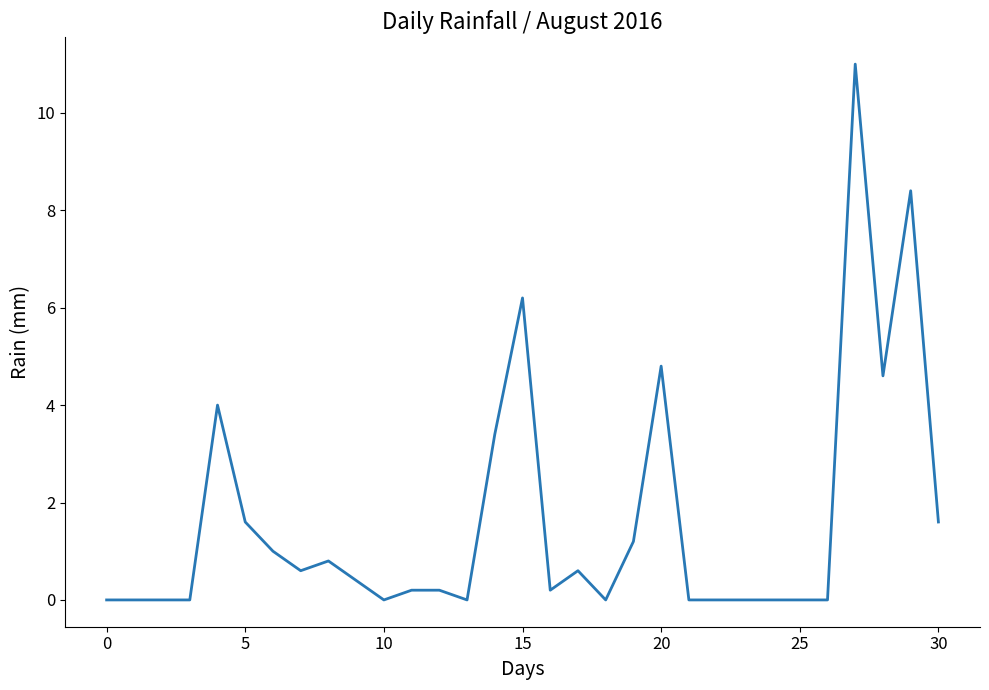

What is the difference between the maximum and minimum values?

11.0